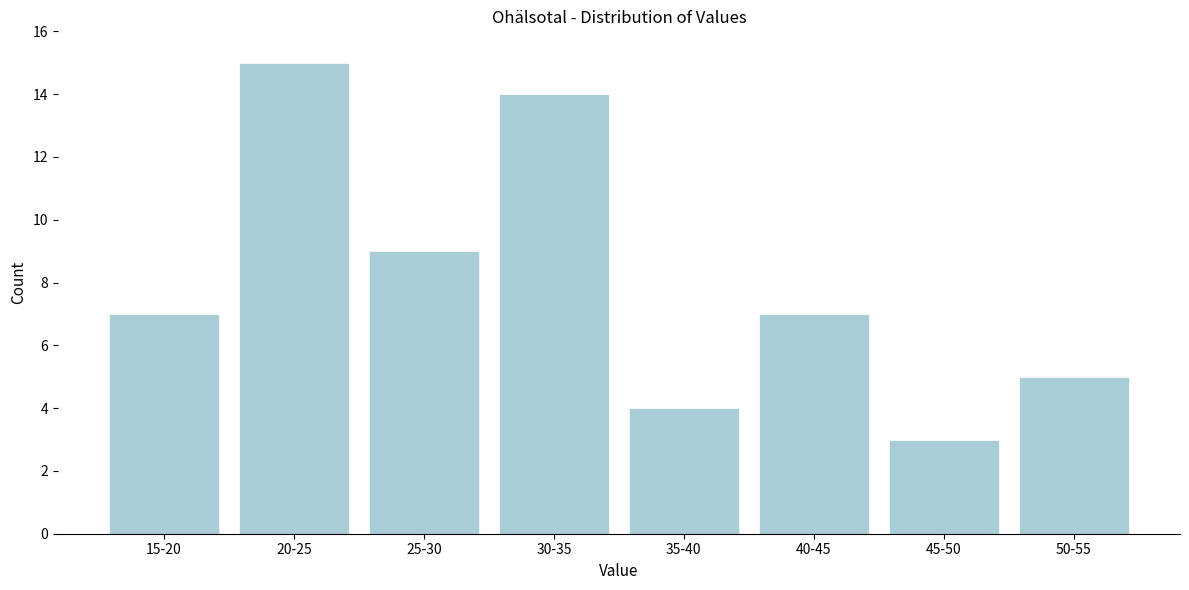

Reading left to right, list all the values displayed in this chart.

7	15	9	14	4	7	3	5